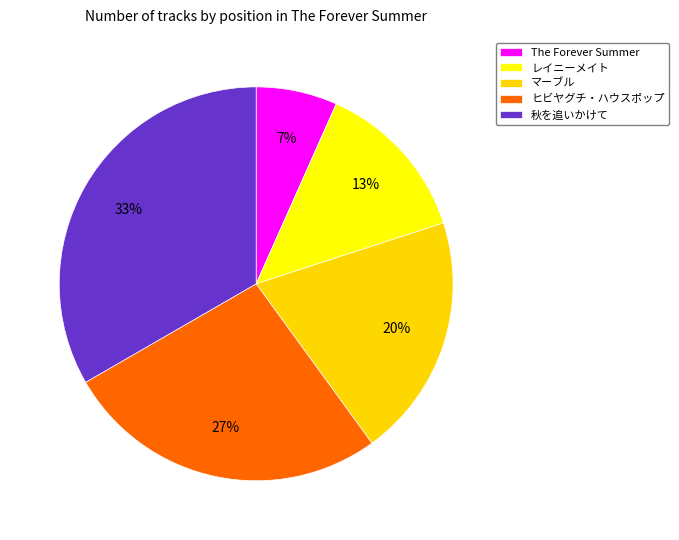

To the nearest percent, what percentage of the pie is マーブル?

20%